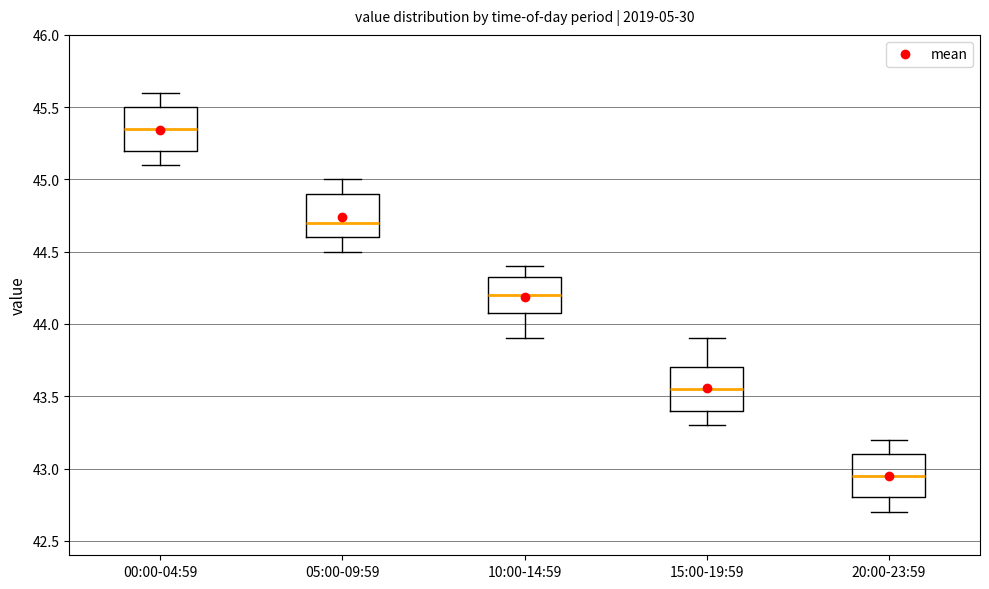

Where does the median line of the box for 15:00-19:59 sit on the y-axis? The values are not printed on the chart, so give them approximately, as read against the axis.

43.55